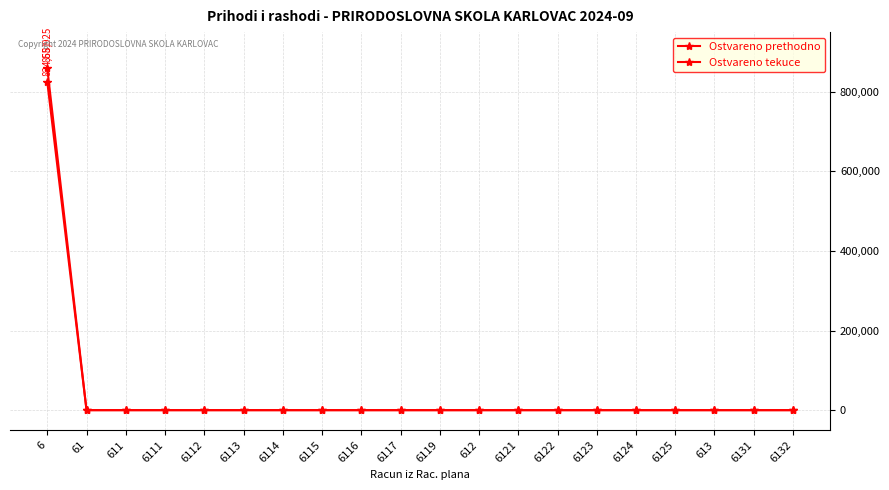

True or false: Ostvareno prethodno and Ostvareno tekuce intersect in this chart.

False